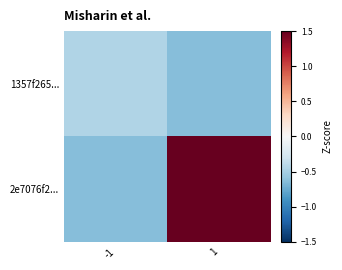

List the series in order of their overall mean, lowest first.

1357f265..., 2e7076f2...